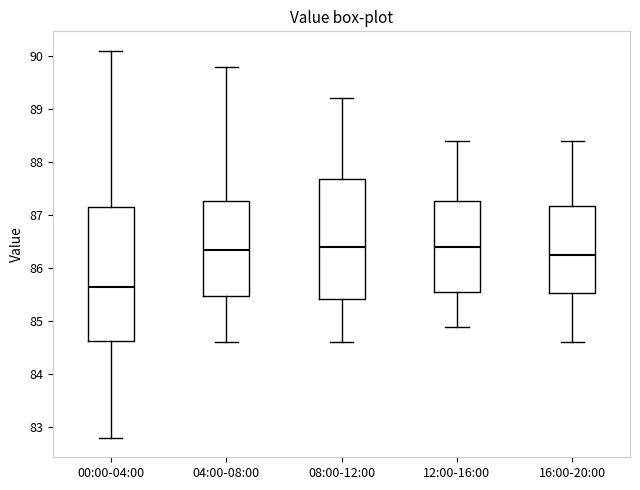

Comparing the boxes themselves (not the whiskers), which one is the tallest?

00:00-04:00